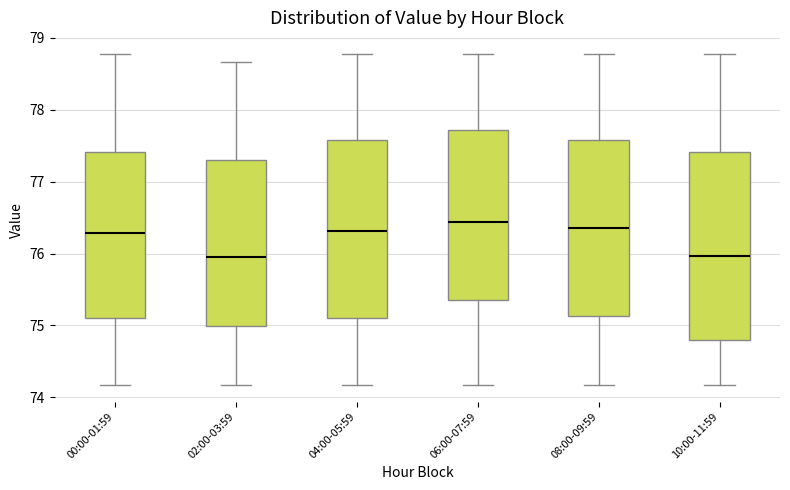

Reading left to right, read every box against the y-axis: the position of its median line, the range the box covers, and the ends of its whiskers. The values are not printed on the chart, so give them approximately, as read against the axis.

00:00-01:59: median 76.3, box 75.1 to 77.4, whiskers 74.2 to 78.8
02:00-03:59: median 76.0, box 75.0 to 77.3, whiskers 74.2 to 78.7
04:00-05:59: median 76.3, box 75.1 to 77.6, whiskers 74.2 to 78.8
06:00-07:59: median 76.4, box 75.3 to 77.7, whiskers 74.2 to 78.8
08:00-09:59: median 76.4, box 75.1 to 77.6, whiskers 74.2 to 78.8
10:00-11:59: median 76.0, box 74.8 to 77.4, whiskers 74.2 to 78.8